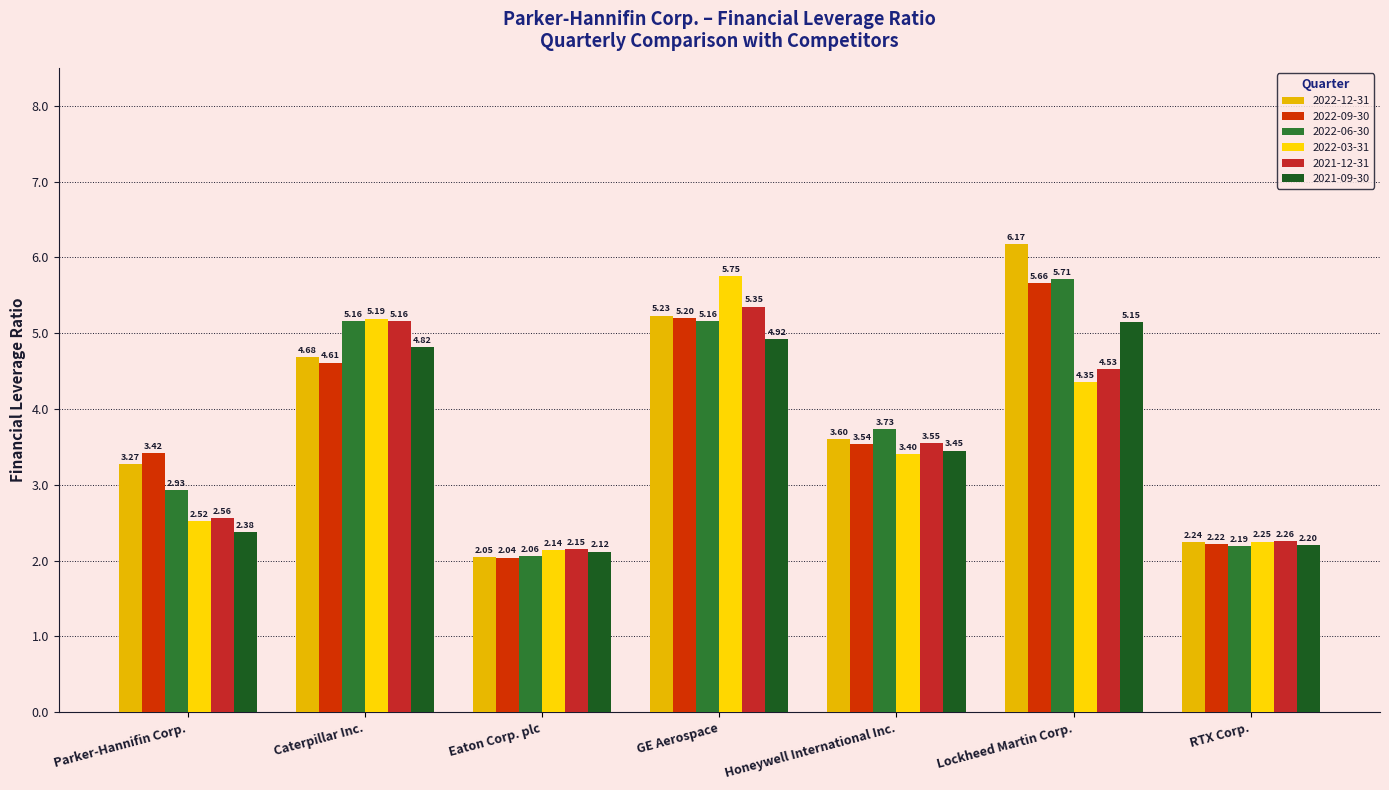

What is the greatest value displayed?

6.2